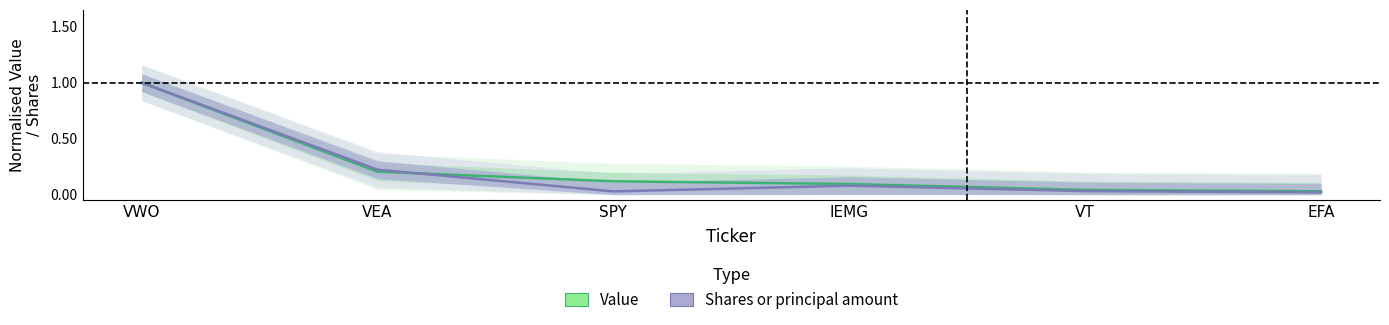

Reading right to left, transcribe all the data shown in this chart.

Value: EFA=0.0	VT=0.0	IEMG=0.1	SPY=0.1	VEA=0.2	VWO=1.0
Shares or principal amount: EFA=0.0	VT=0.0	IEMG=0.1	SPY=0.0	VEA=0.2	VWO=1.0